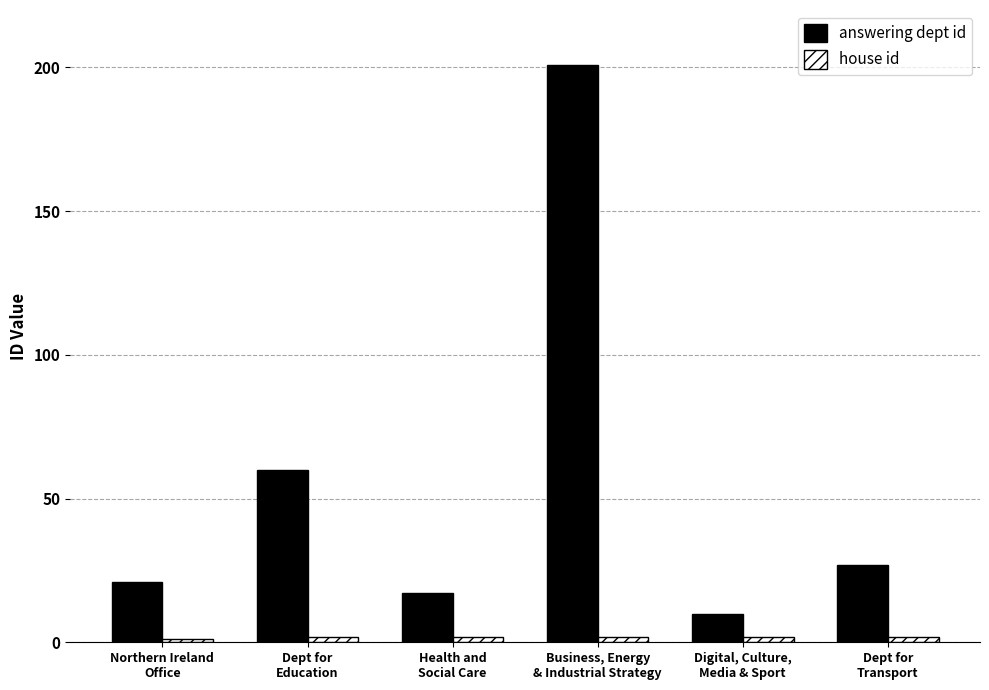

At which category is the sum across all series the highest?

Business, Energy
& Industrial Strategy